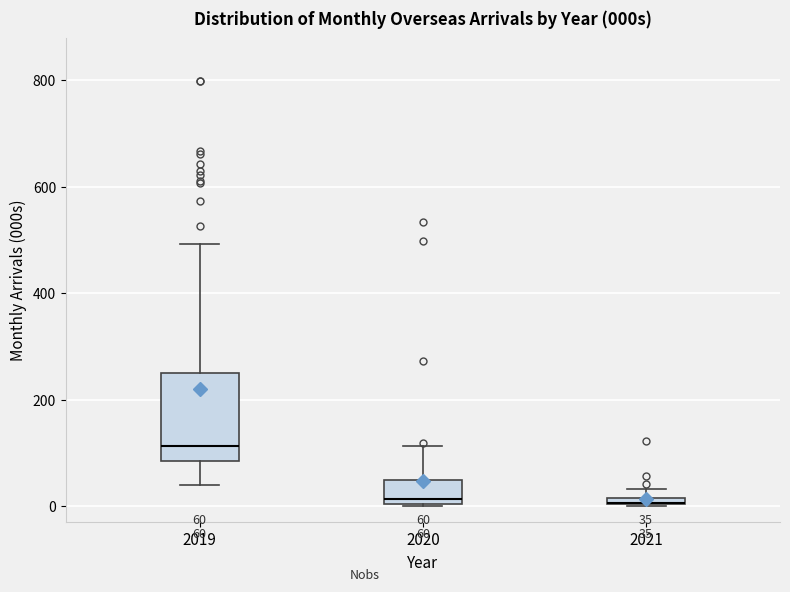

Comparing the boxes themselves (not the whiskers), which one is the tallest?

2019